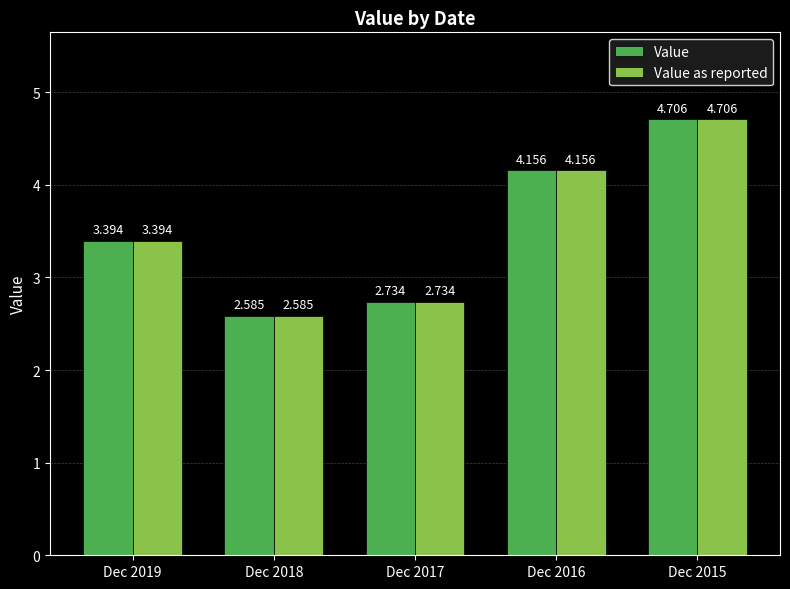

List the series in order of their peak value, lowest first.

Value, Value as reported